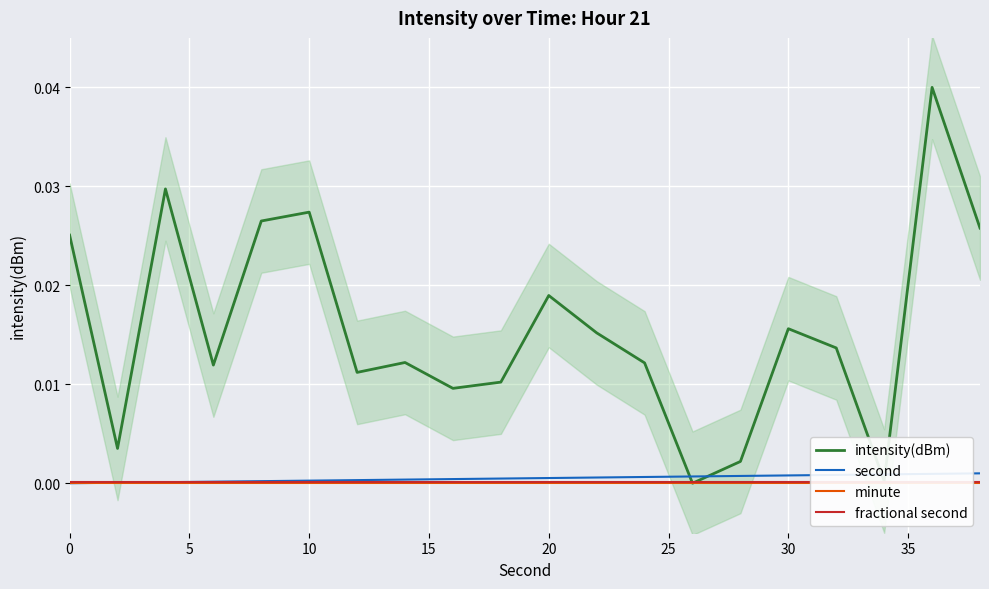

Which series has the widest spread of values?

intensity(dBm)